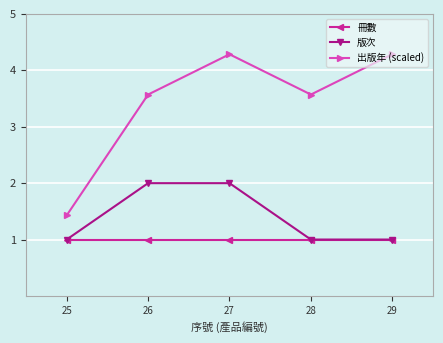

Is it true that 版次 equals 3.3 at 26?

False